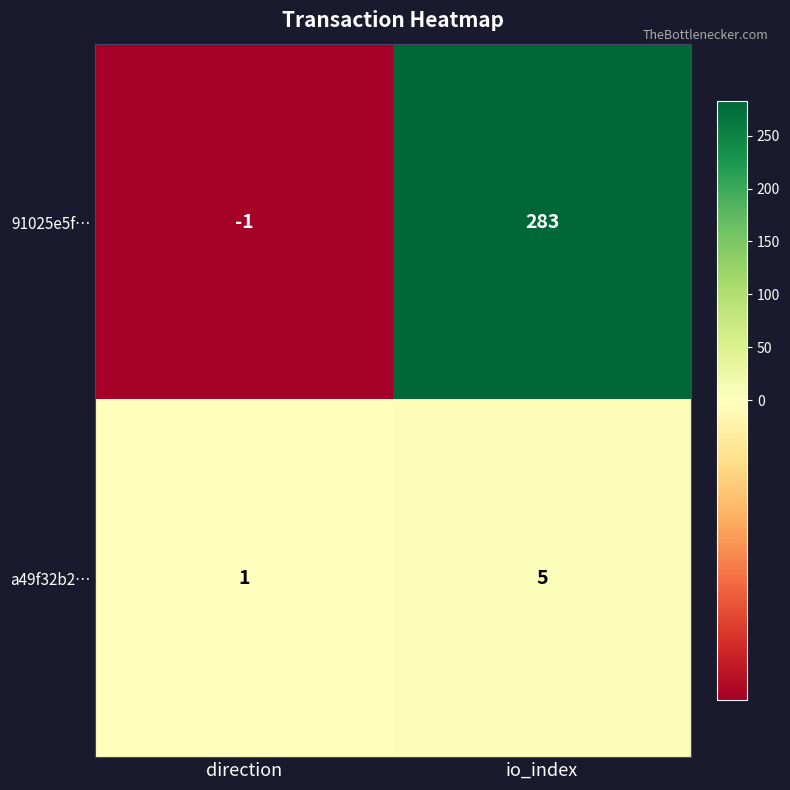

What is the difference between the maximum and minimum values in the 91025e5f… series?

284